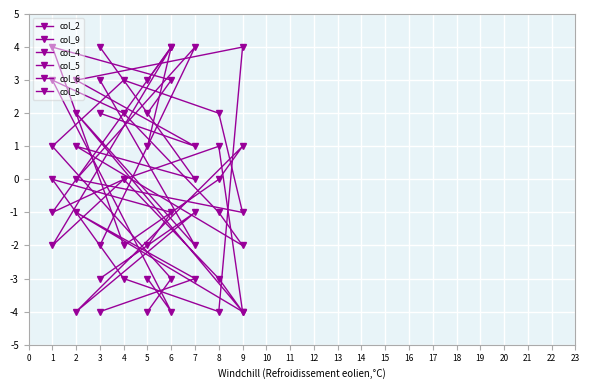

How many lines are shown in the chart?

6